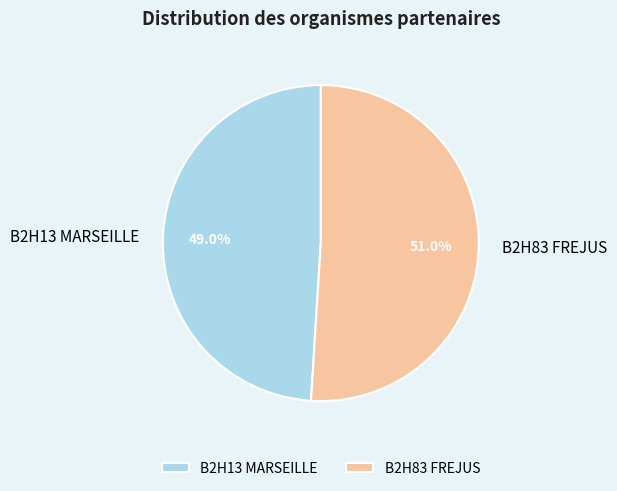

To the nearest percent, what is the average slice percentage?

50%